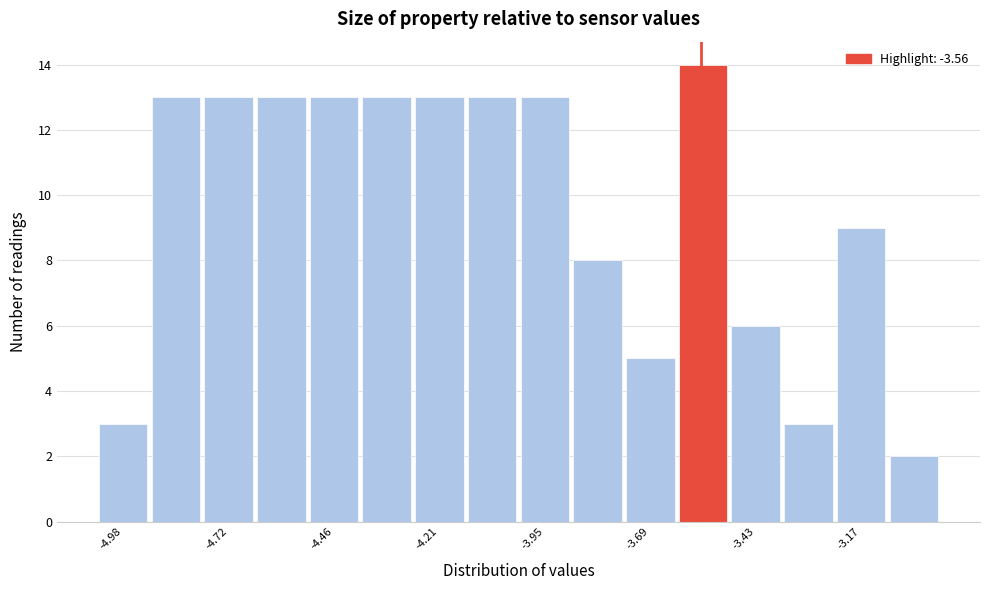

Read against the x-axis, roughly where is the centre of the tallest bar?

-3.55